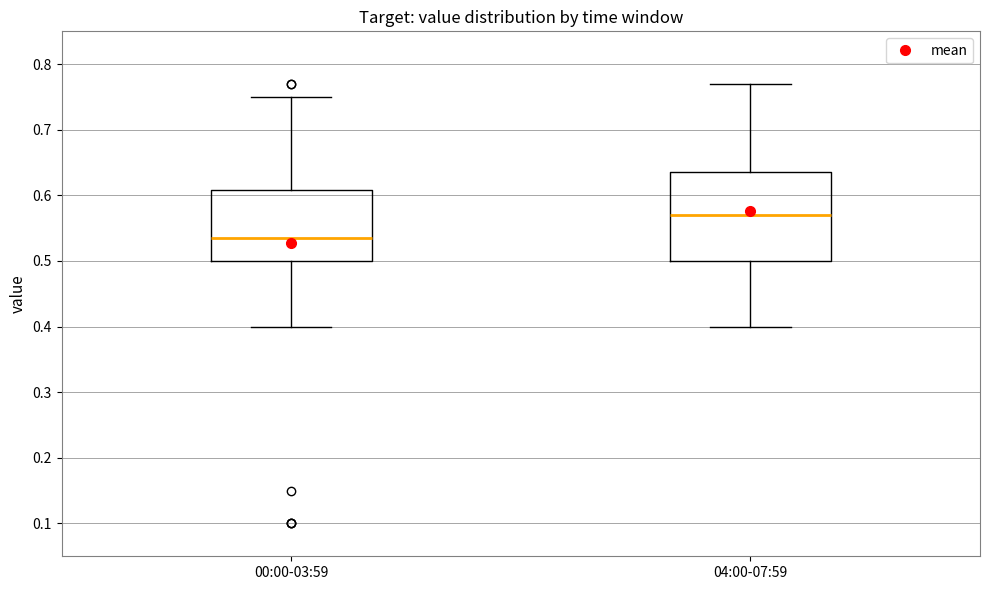

Comparing the boxes themselves (not the whiskers), which one is the tallest?

04:00-07:59